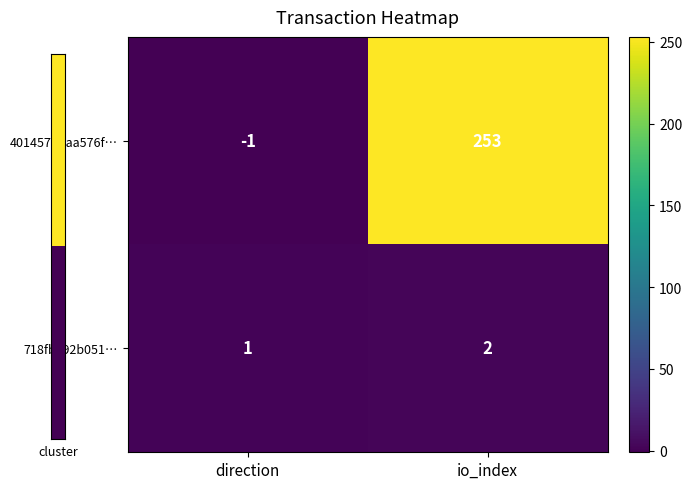

What is the sum of the 401457d0aa576f… values at io_index and direction?

252